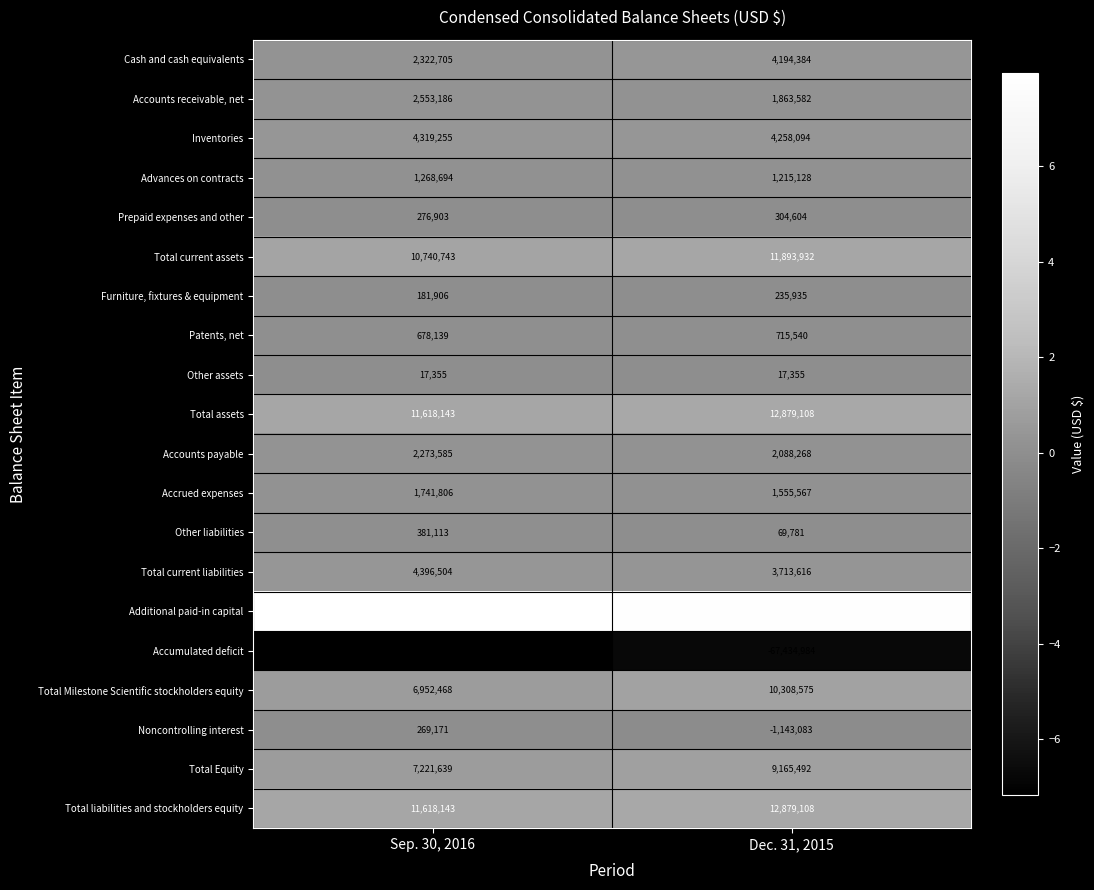

What is the difference between the highest and lowest values at Dec. 31, 2015?

146067367